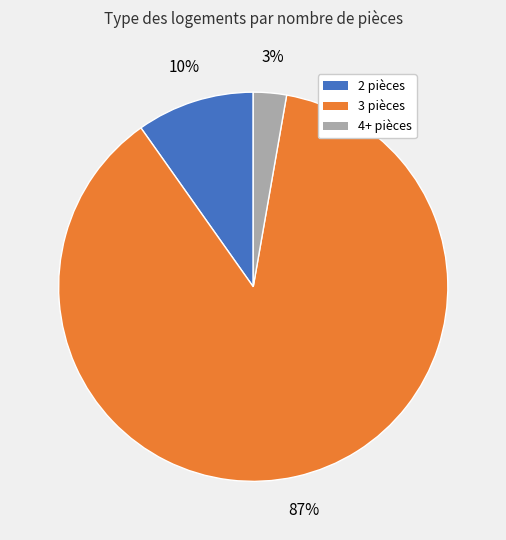

Which category has the biggest portion of the pie?

3 pièces